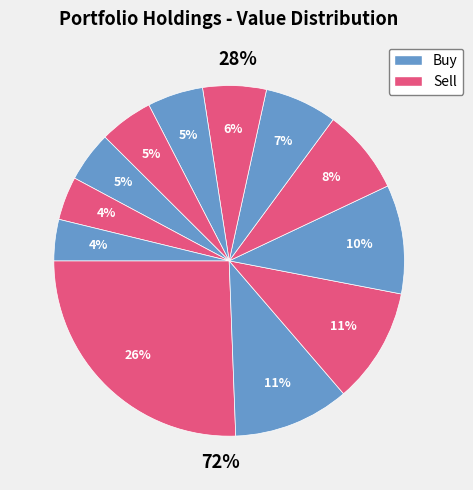

True or false: SCHA accounts for 4% of the total.

True